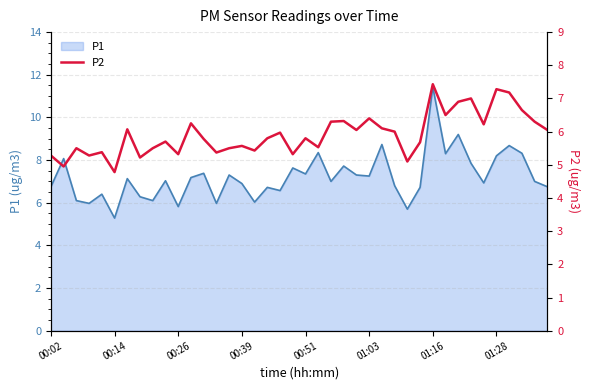

Reading left to right, list all the values displayed in this chart.

5.3	5.0	5.5	5.3	5.4	4.8	6.1	5.2	5.5	5.7	5.3	6.2	5.8	5.4	5.5	5.6	5.4	5.8	6.0	5.3	5.8	5.5	6.3	6.3	6.0	6.4	6.1	6.0	5.1	5.7	7.4	6.5	6.9	7.0	6.2	7.3	7.2	6.7	6.3	6.0